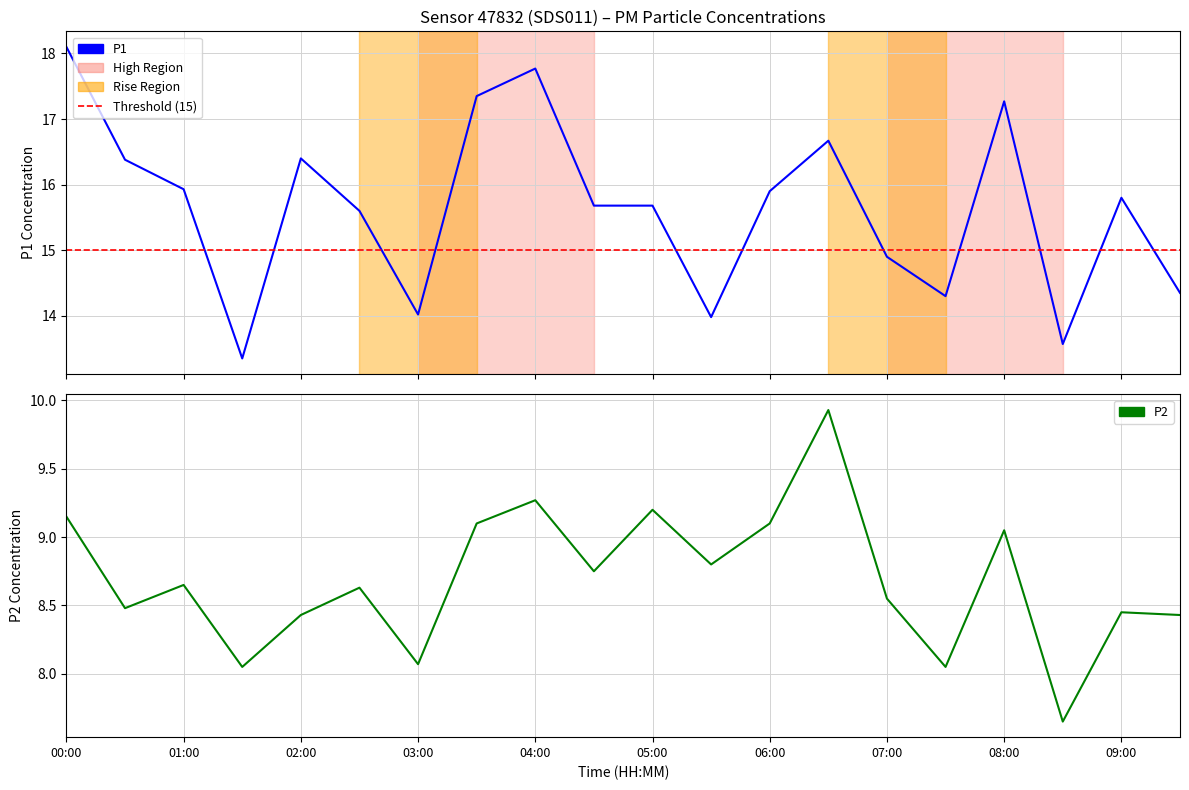

True or false: P1 and P2 intersect in this chart.

False